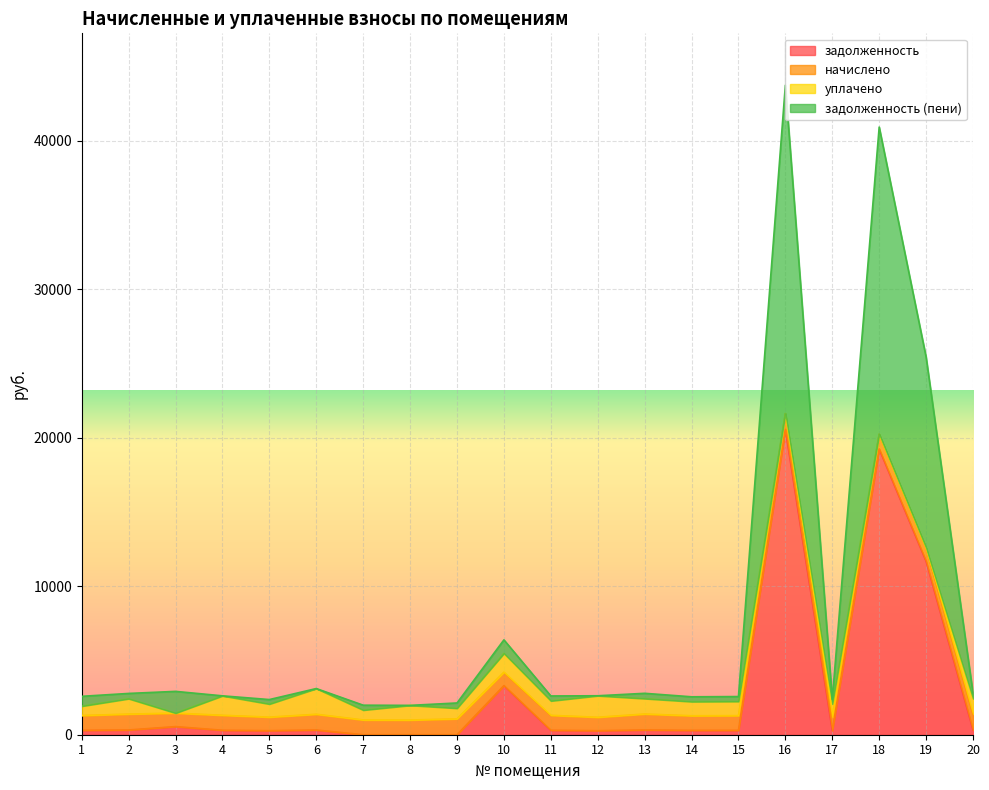

What is the highest value of the задолженность series?

20568.3